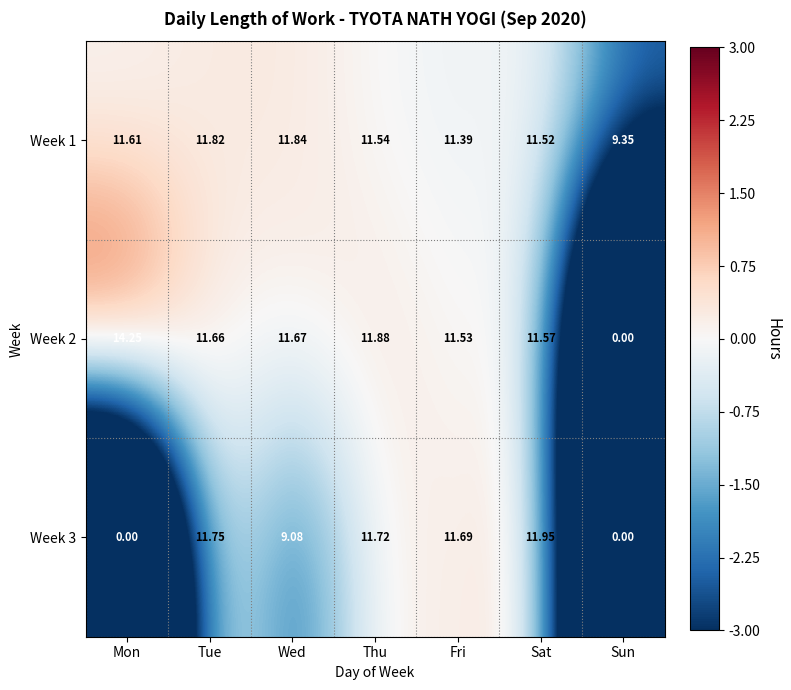

List the series in order of their overall mean, lowest first.

Week 3, Week 2, Week 1